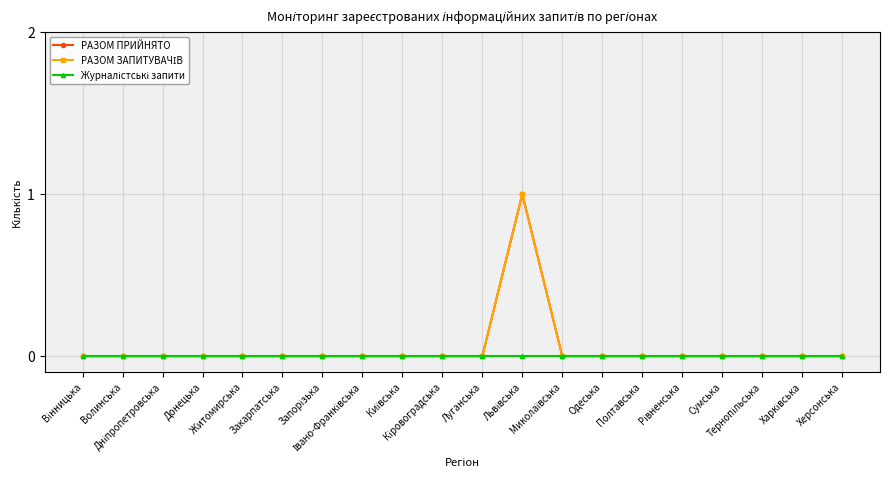

What is the maximum value shown in the chart?

1